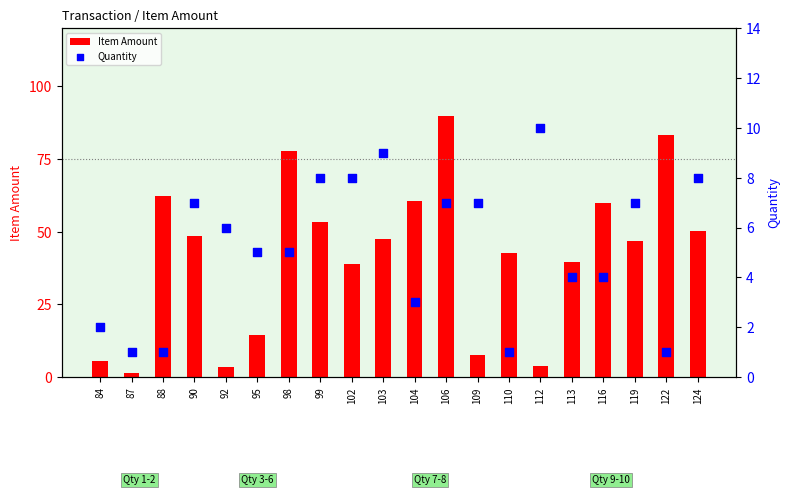

What are all the series names shown in the legend?

Item Amount, Quantity